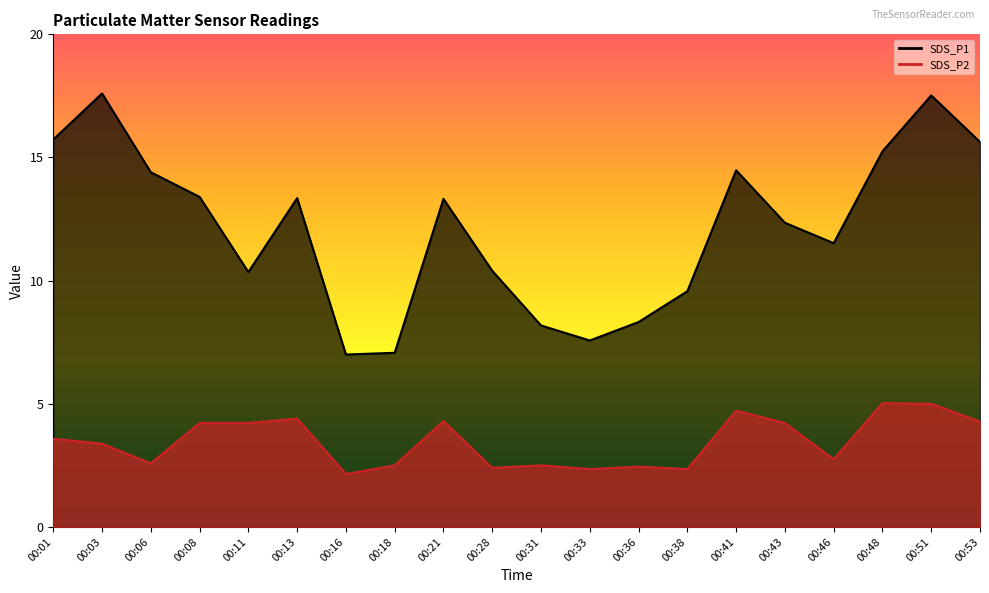

What is the value of the SDS_P2 point at the 3rd from the left?

2.6